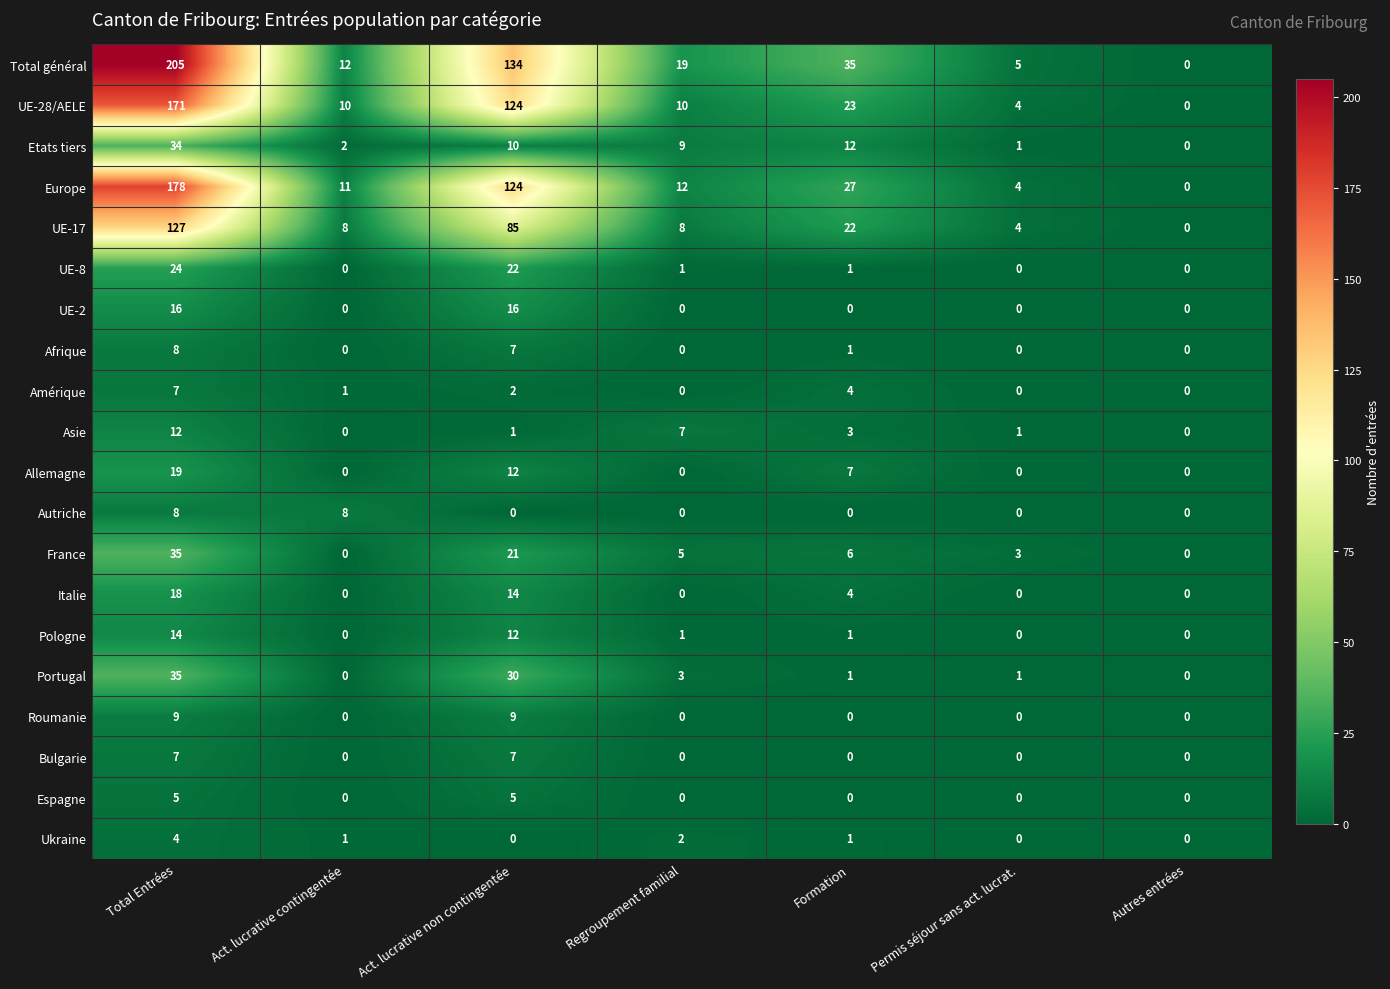

What is the maximum value for UE-8?

24